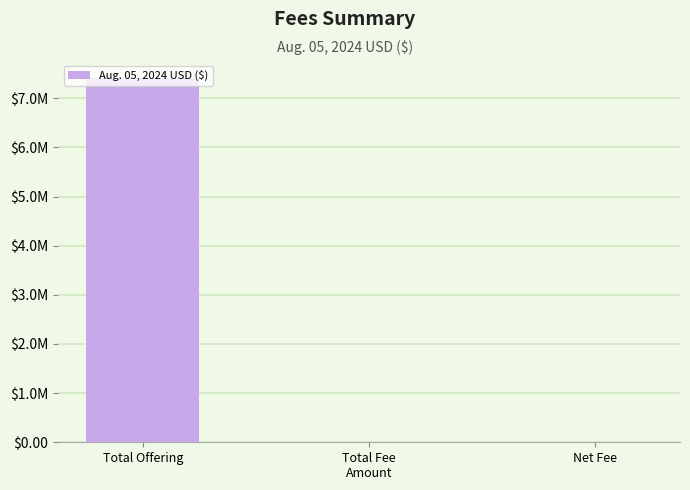

Where is the data nearest to the value 3704046?

Total Fee
Amount